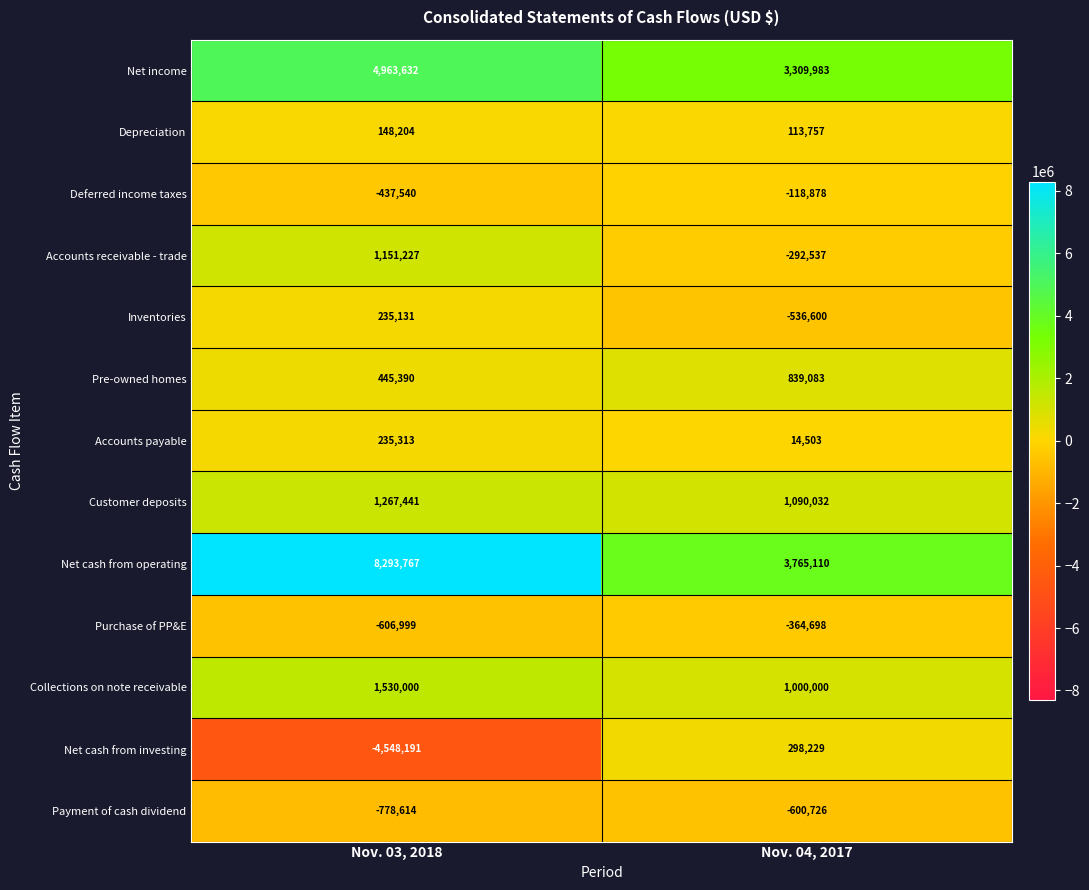

Which series has the largest range (max minus min)?

Net cash from investing